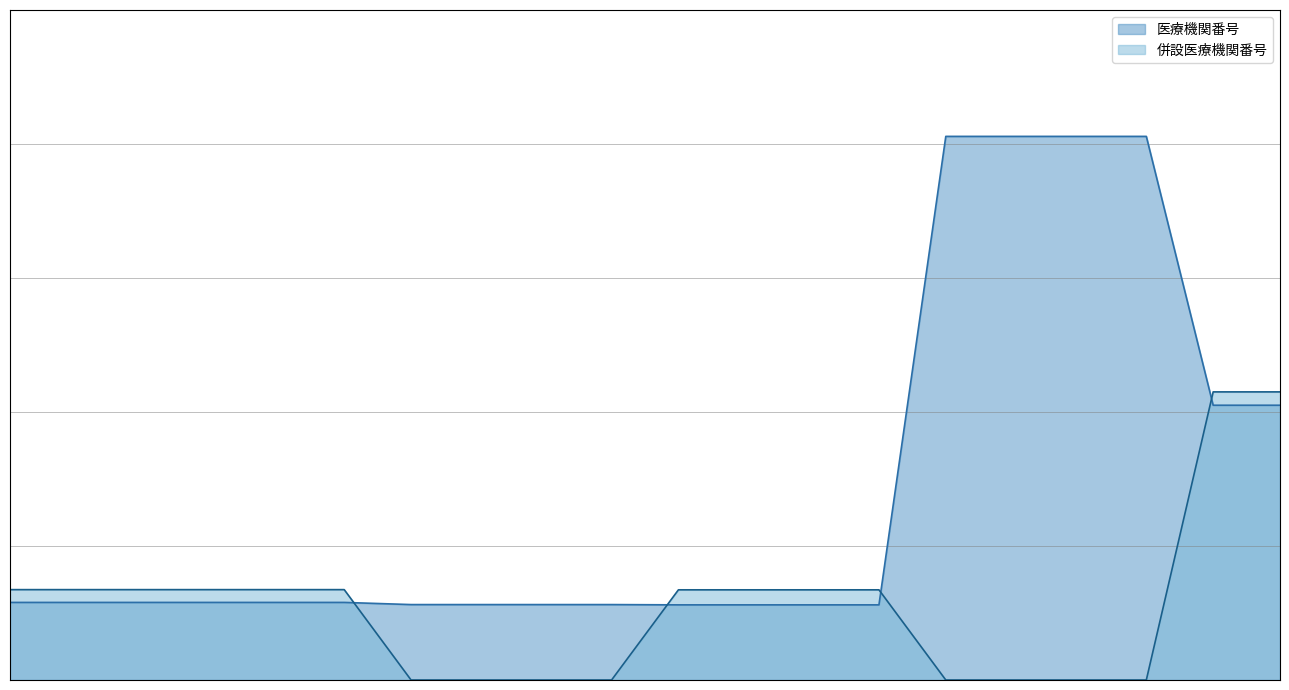

Rank the series by their maximum value, from lowest to highest.

併設医療機関番号, 医療機関番号